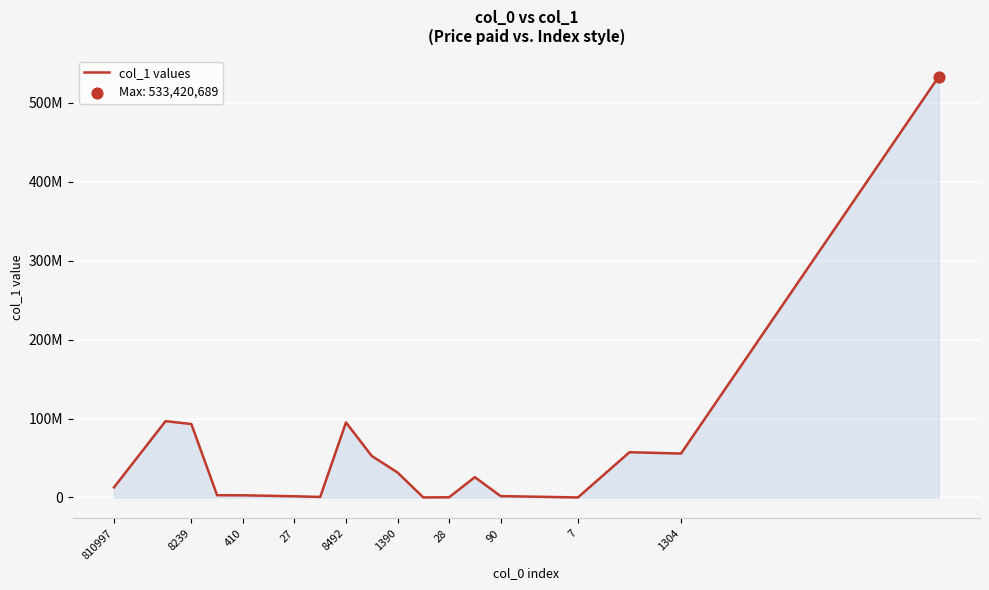

Does the chart have visible grid lines?

Yes